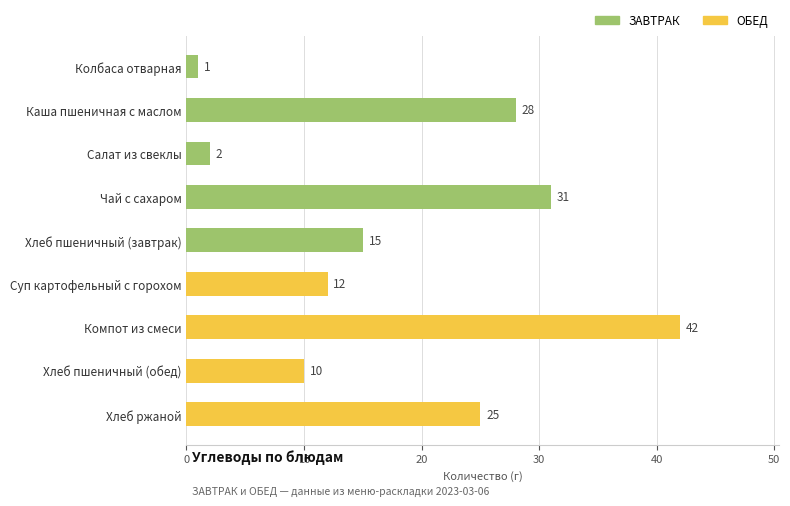

Between Хлеб ржаной and Суп картофельный с горохом, which is larger?

Хлеб ржаной